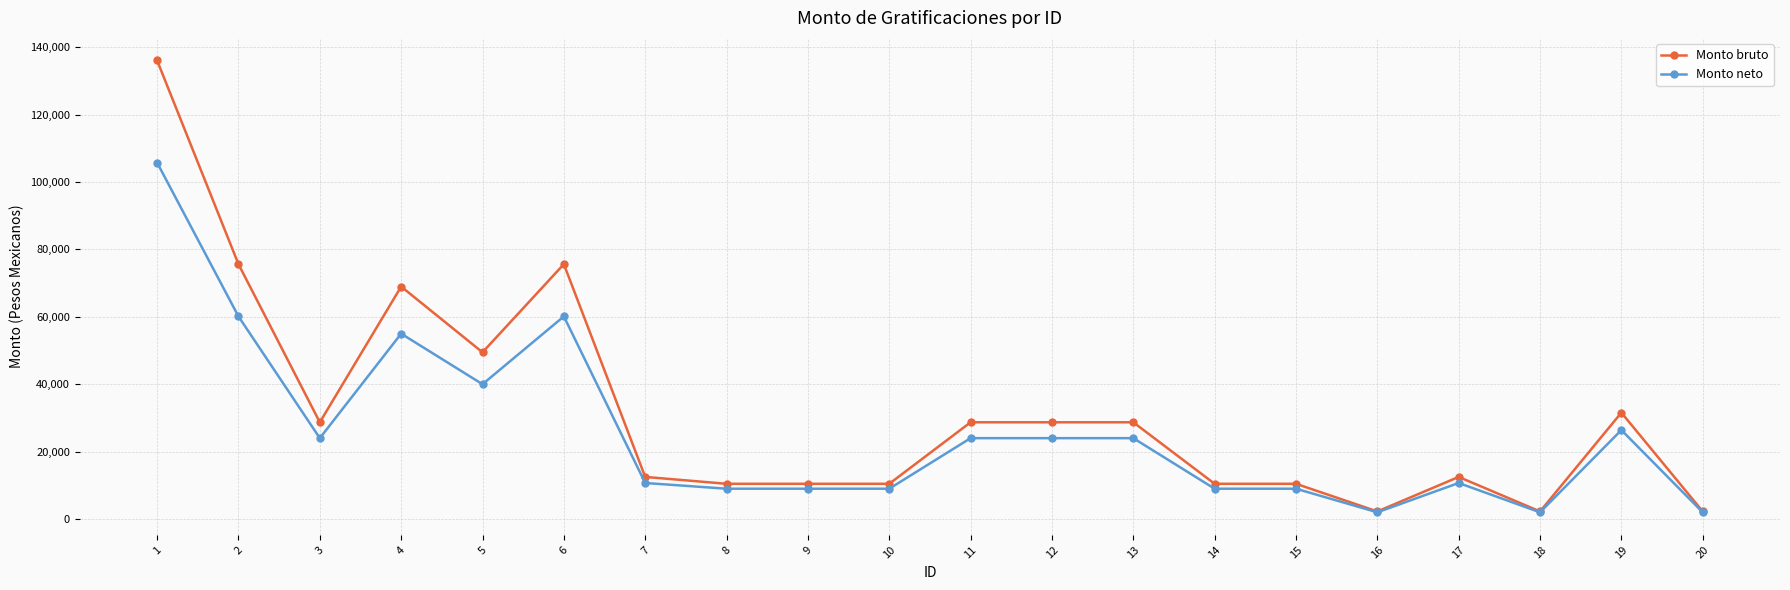

What is the sum of all Monto neto values?

515769.0